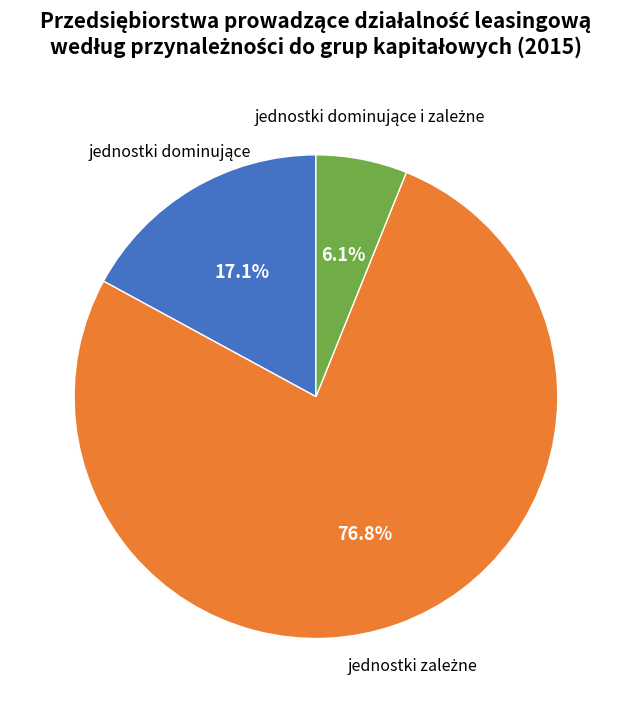

Which has a higher value, jednostki dominujące i zależne or jednostki dominujące?

jednostki dominujące